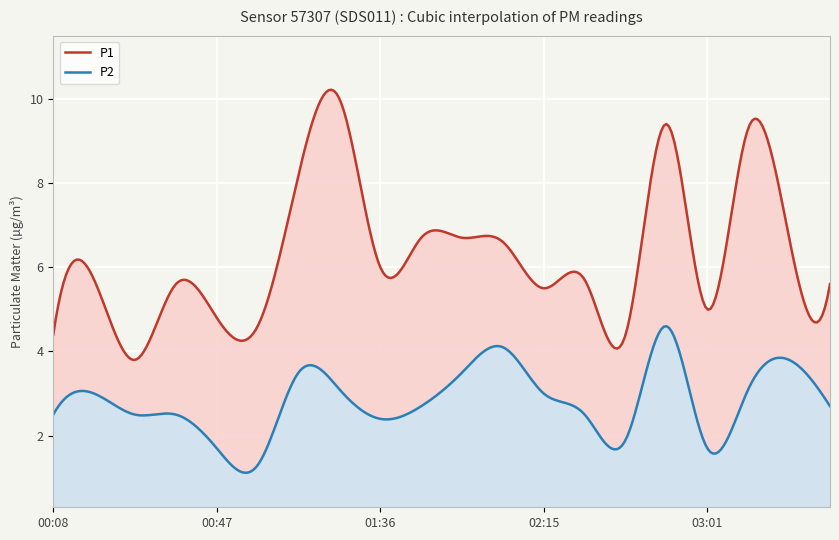

At which label does P1 first exceed 5?

00:18